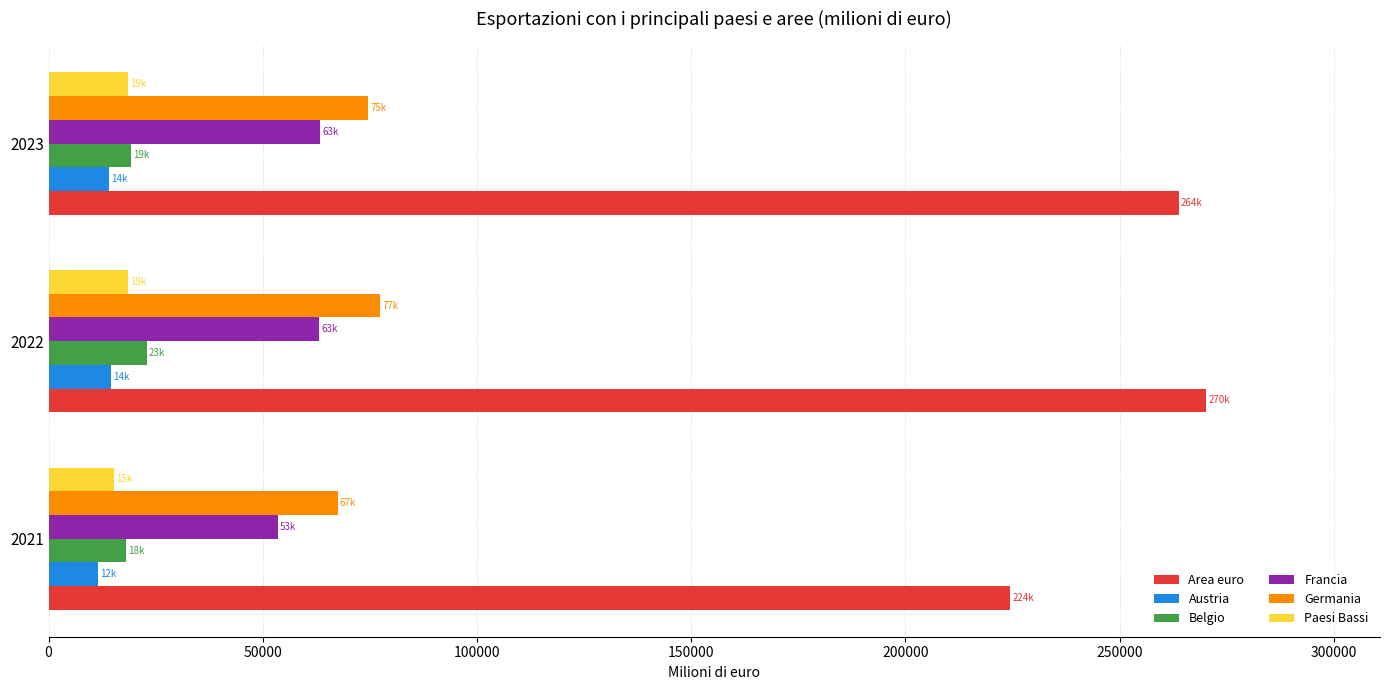

What is the difference between the maximum and minimum values in the Area euro series?

45806.8